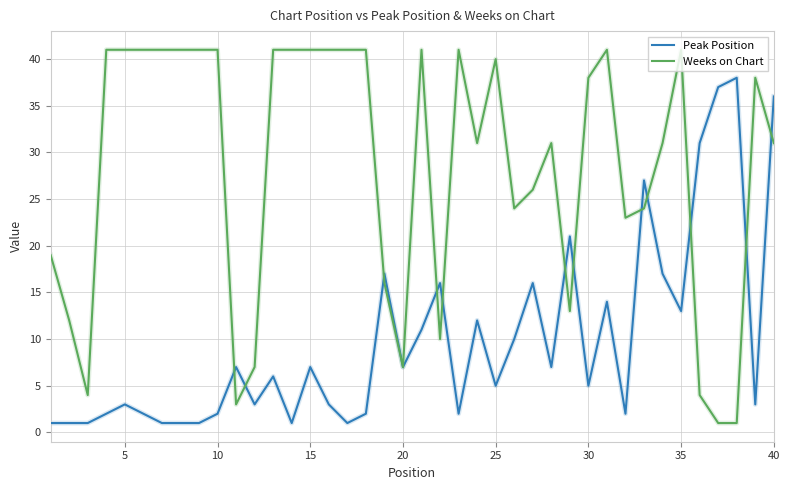

Rank the series by their average value, from lowest to highest.

Peak Position, Weeks on Chart